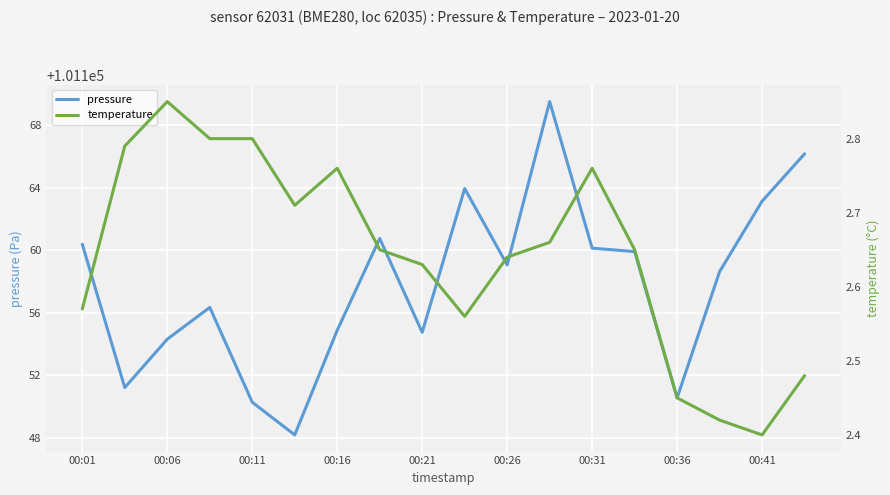

Is it true that pressure equals 101150.3 at 00:11?

True